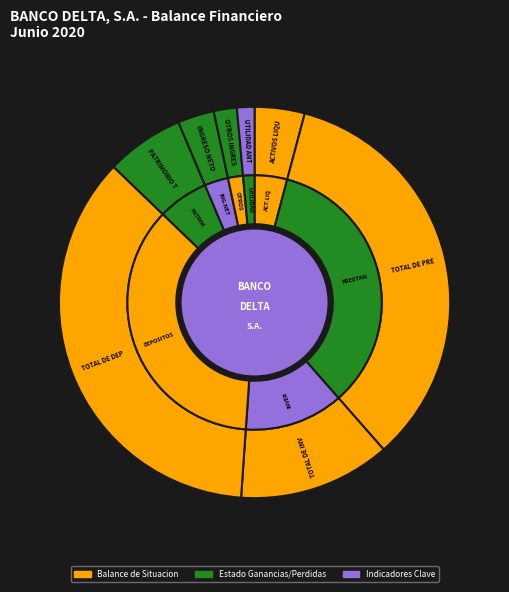

Is PATRIMONIO TOTAL the majority of the pie?

No